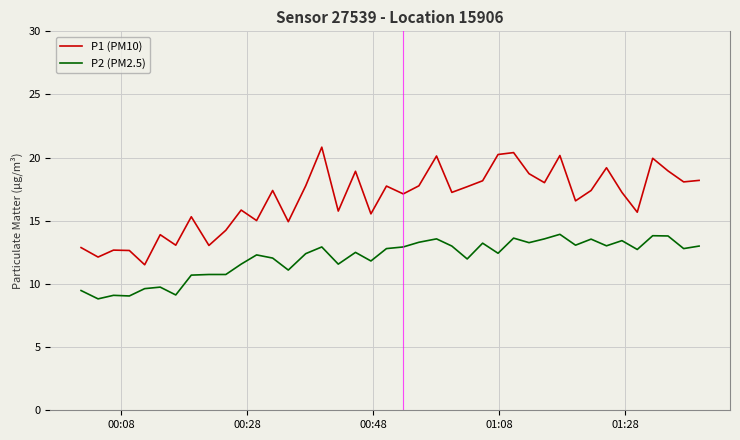

Which series has the largest range (max minus min)?

P1 (PM10)